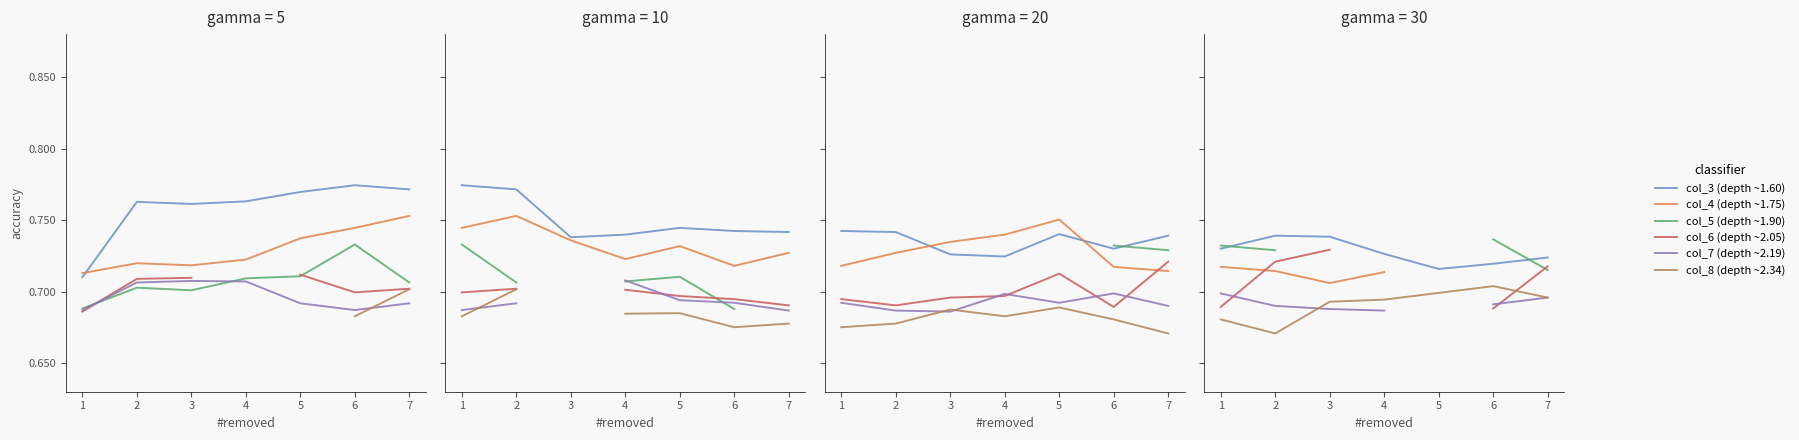

What is the minimum value shown in the chart?

0.7